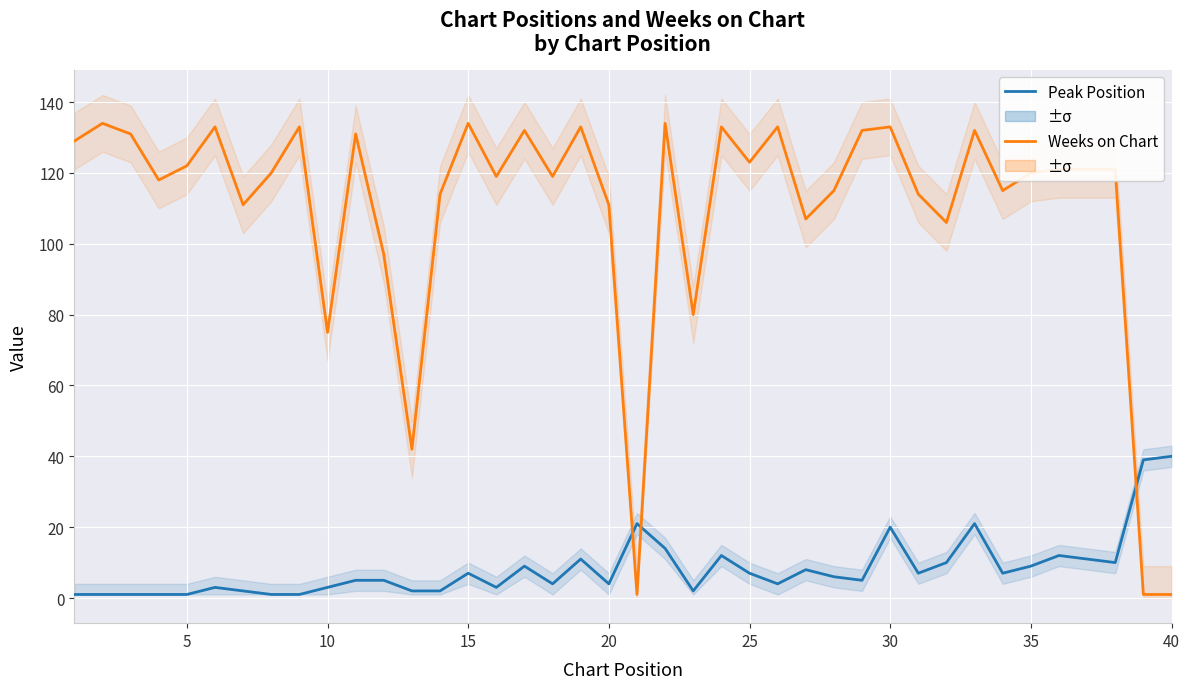

Which series ends up on top after the final intersection of Peak Position and Weeks on Chart?

Peak Position